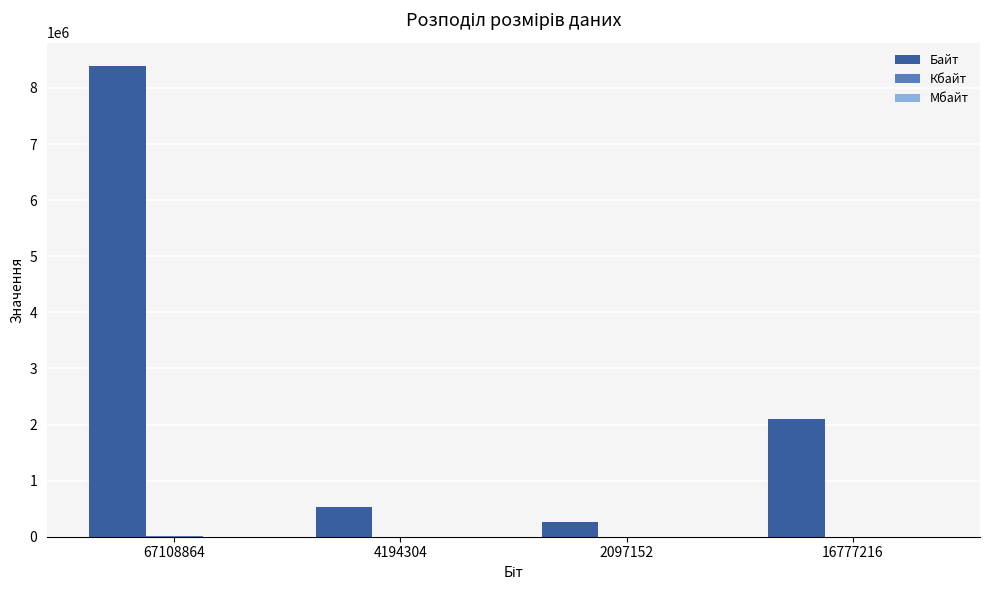

The Байт series shows 262144.0 at 2097152. True or false?

True